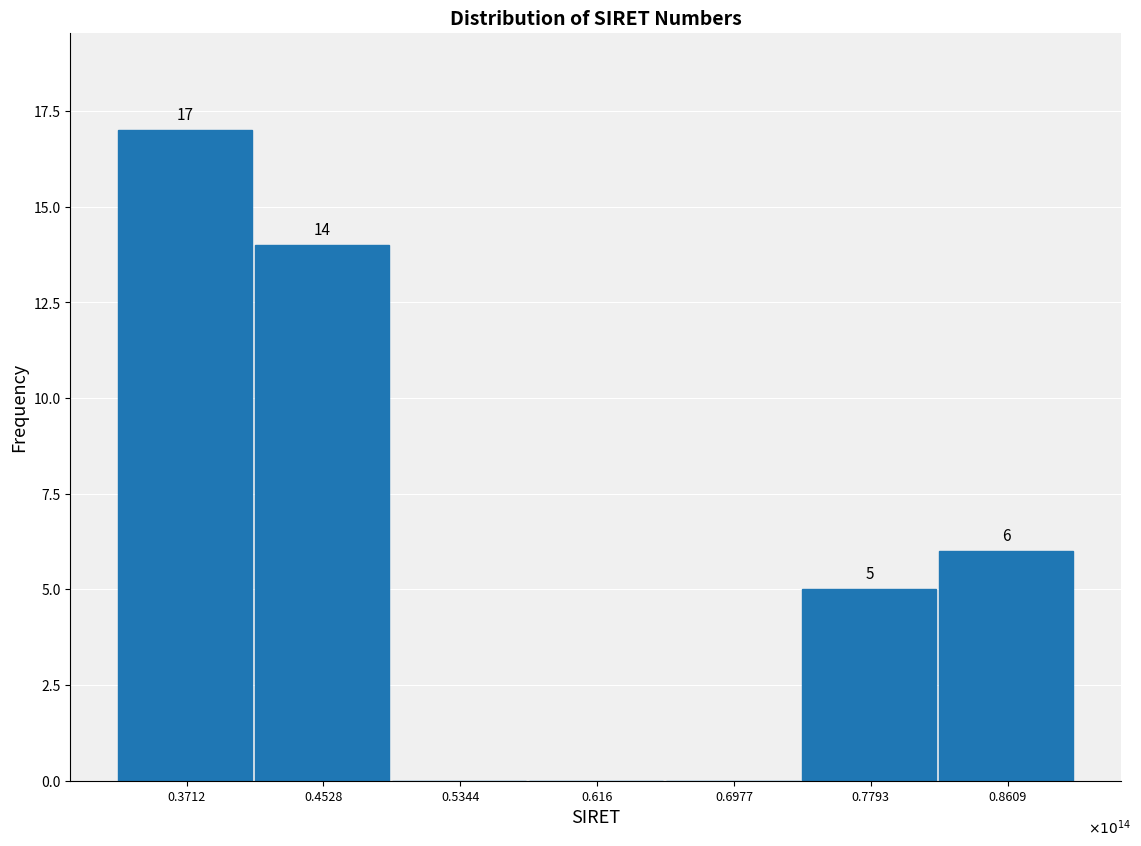

Reading left to right, what are all the values shown in this chart?

0.3712=17	0.4528=14	0.5344=0	0.616=0	0.6977=0	0.7793=5	0.8609=6